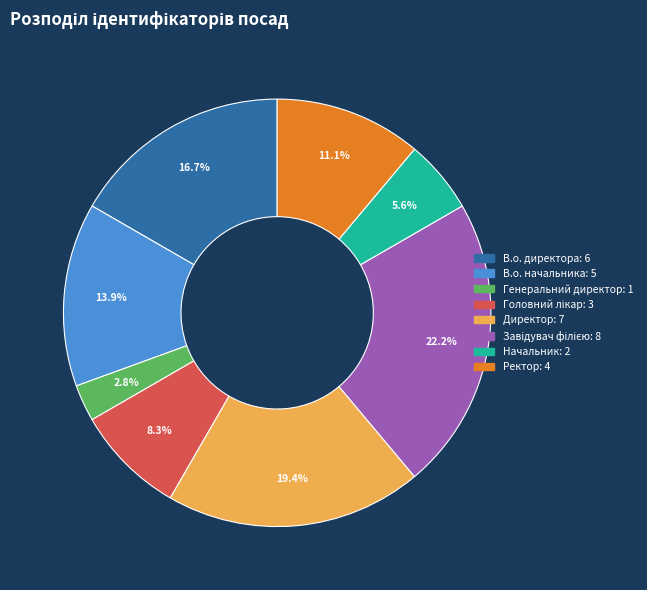

To the nearest percent, what is the difference between the largest and smallest slice percentages?

19%